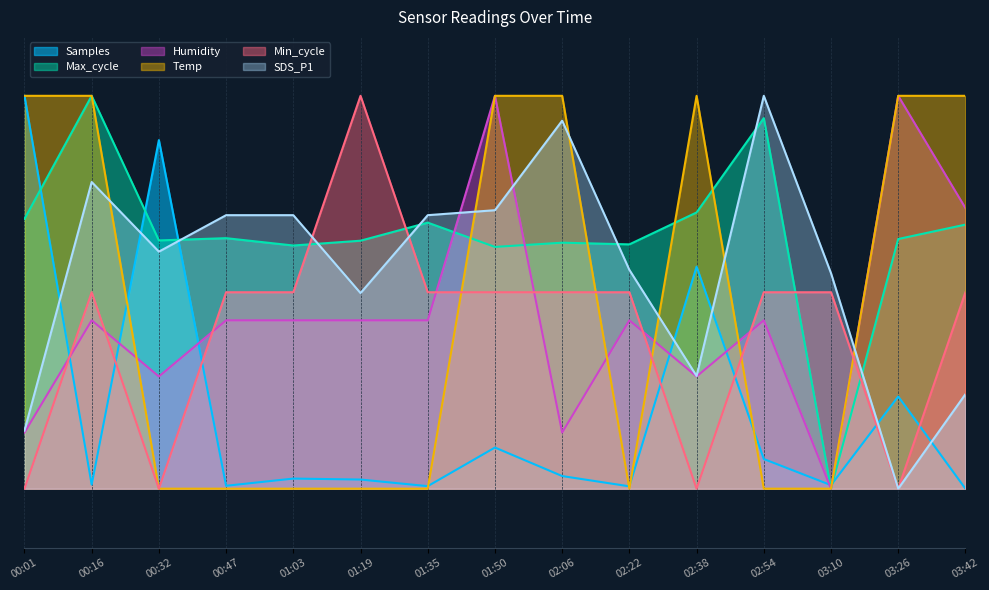

What is the average value of the Max_cycle series?

0.6